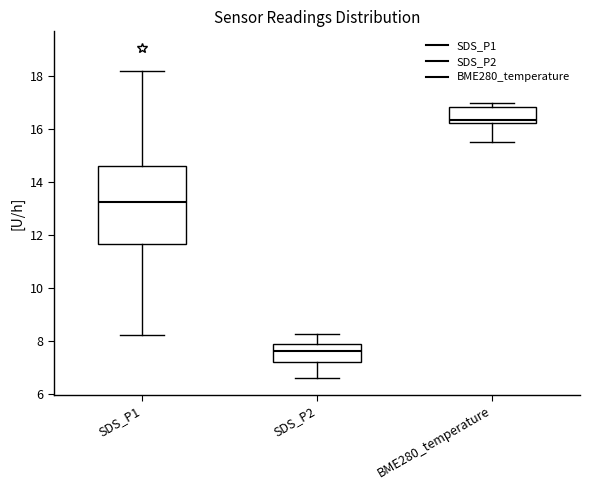

Where is the upper edge of the box for SDS_P1 on the y-axis? The values are not printed on the chart, so give them approximately, as read against the axis.

14.6